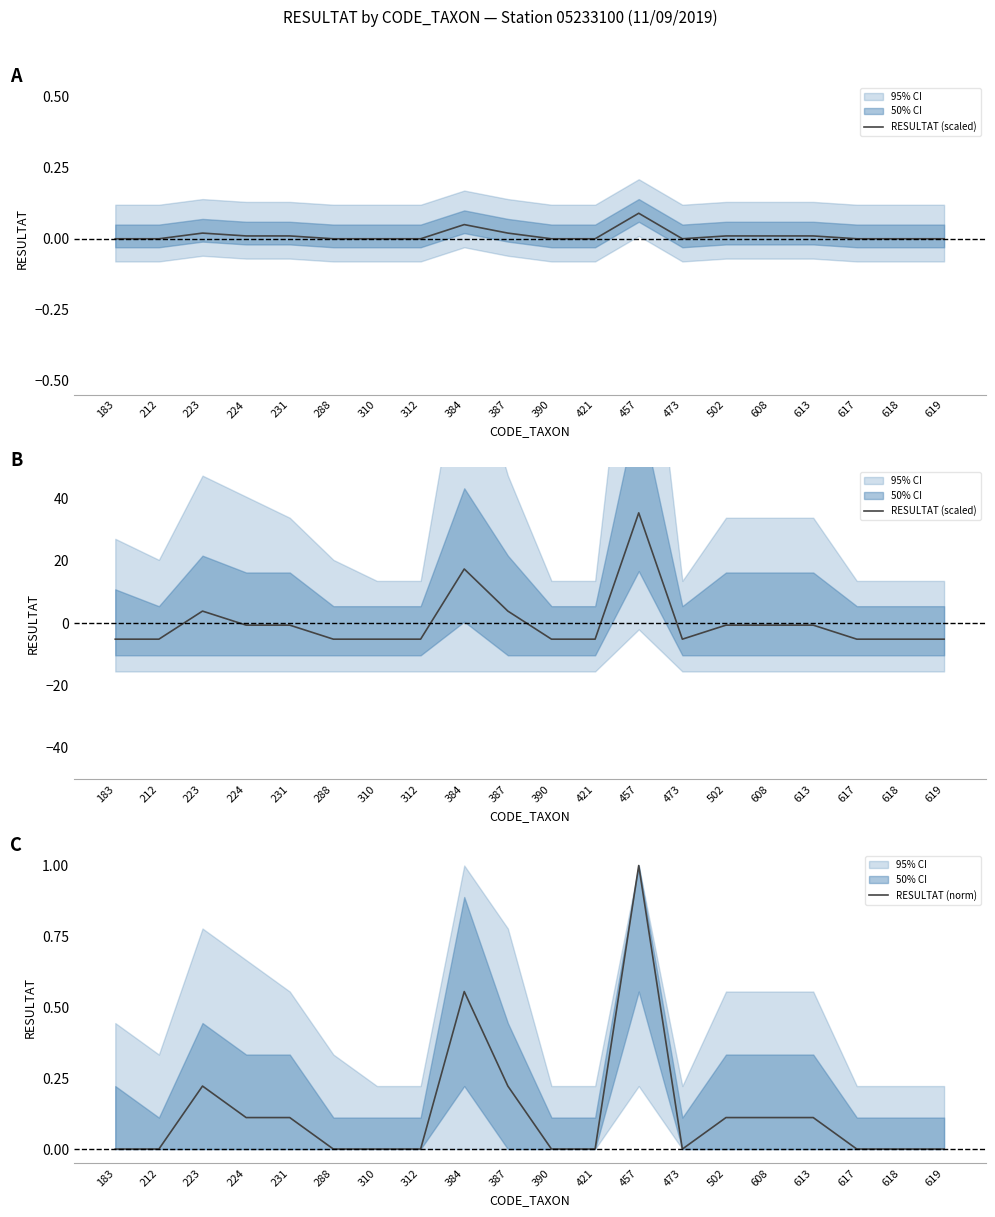

How many interior local valleys does the RESULTAT (scaled) series have?

1